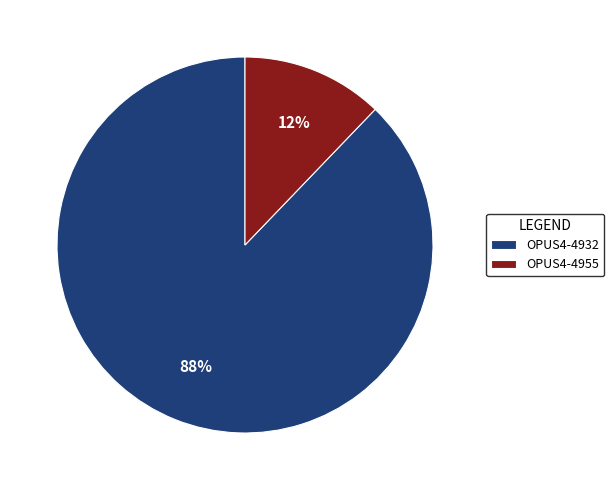

To the nearest percent, what percentage of the pie is OPUS4-4955?

12%